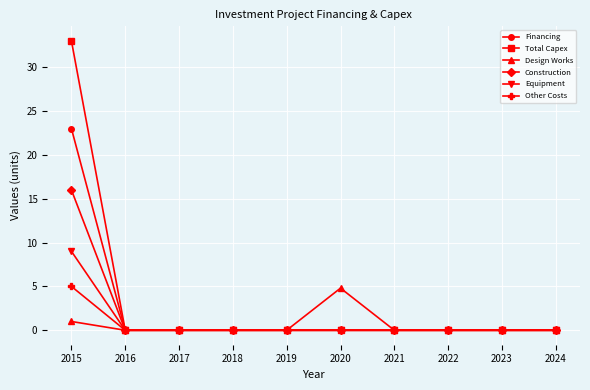

Is it true that Other Costs equals 0.0 at 2018?

True